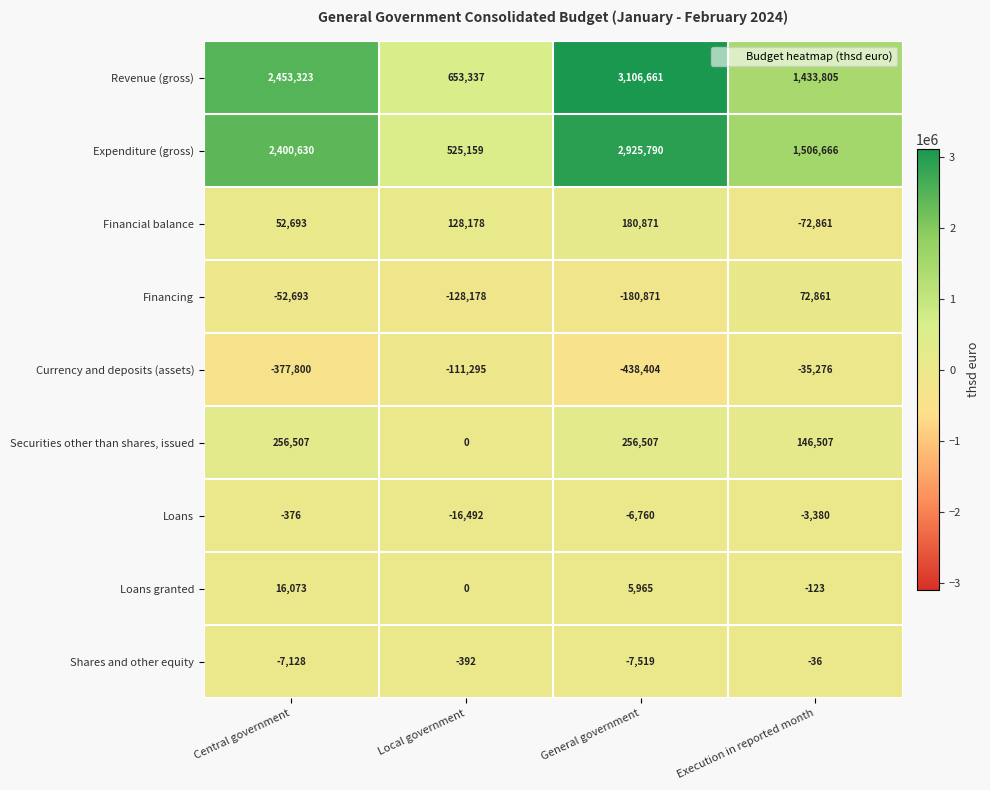

At which label does Financing reach its minimum?

General government